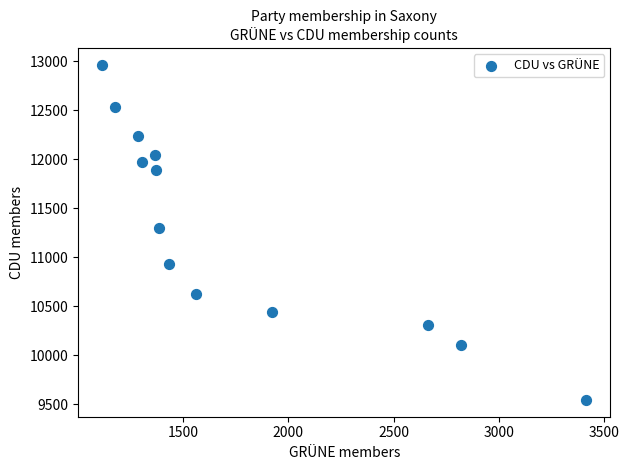

What Y value in the scatter plot is closest to 11254?

11295